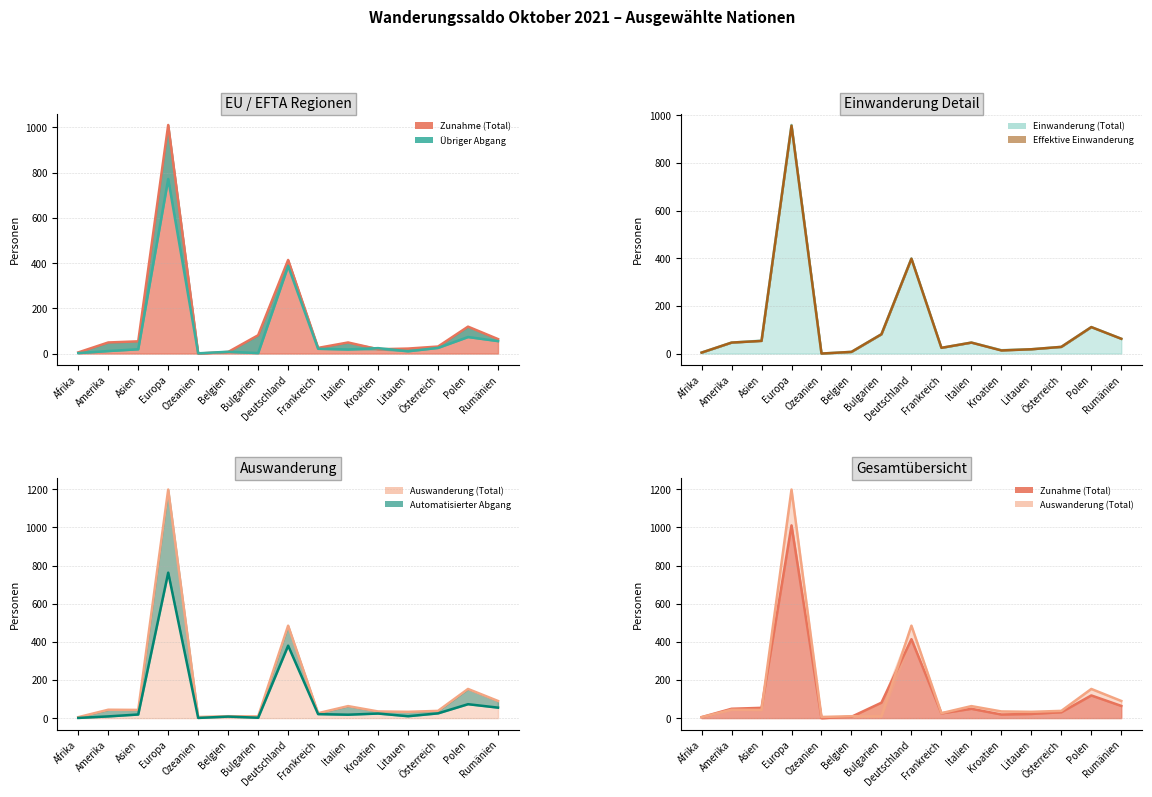

Reading left to right, transcribe all the data shown in this chart.

Zunahme (Total): Afrika=5	Amerika=49	Asien=54	Europa=1011	Ozeanien=0	Belgien=7	Bulgarien=81	Deutschland=414	Frankreich=25	Italien=49	Kroatien=19	Litauen=22	Österreich=31	Polen=119	Rumänien=64
Übriger Abgang: Afrika=2	Amerika=11	Asien=19	Europa=772	Ozeanien=1	Belgien=8	Bulgarien=2	Deutschland=387	Frankreich=21	Italien=18	Kroatien=24	Litauen=10	Österreich=25	Polen=73	Rumänien=55
Auswanderung (Total): Afrika=5	Amerika=44	Asien=43	Europa=1199	Ozeanien=6	Belgien=10	Bulgarien=9	Deutschland=485	Frankreich=26	Italien=63	Kroatien=35	Litauen=33	Österreich=38	Polen=153	Rumänien=90
Einwanderung (Total): Afrika=4	Amerika=46	Asien=54	Europa=959	Ozeanien=0	Belgien=7	Bulgarien=81	Deutschland=399	Frankreich=24	Italien=46	Kroatien=14	Litauen=18	Österreich=28	Polen=111	Rumänien=62
Effektive Einwanderung: Afrika=4	Amerika=46	Asien=53	Europa=956	Ozeanien=0	Belgien=7	Bulgarien=81	Deutschland=398	Frankreich=24	Italien=46	Kroatien=13	Litauen=18	Österreich=28	Polen=111	Rumänien=62
Automatisierter Abgang: Afrika=1	Amerika=9	Asien=19	Europa=763	Ozeanien=1	Belgien=8	Bulgarien=2	Deutschland=380	Frankreich=21	Italien=18	Kroatien=24	Litauen=10	Österreich=25	Polen=73	Rumänien=55